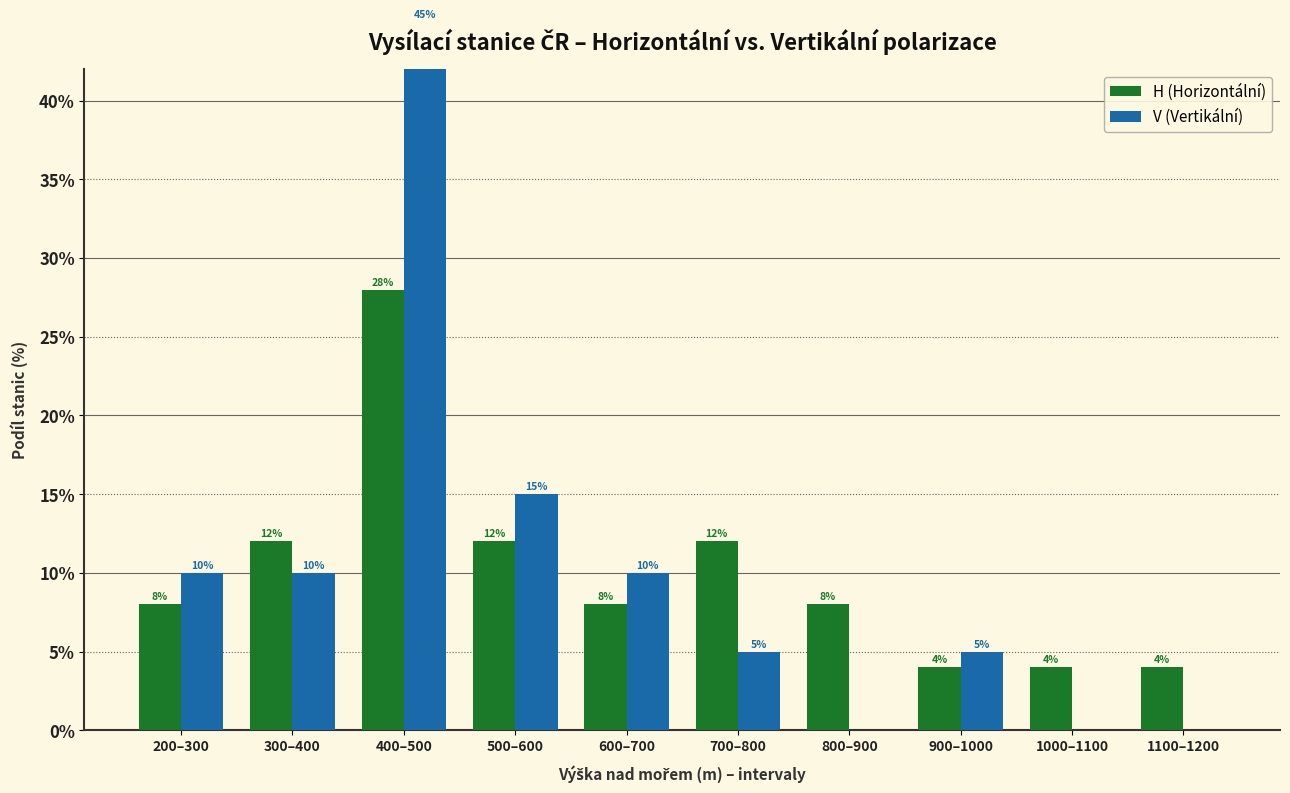

Which category has the highest value across all series?

400–500